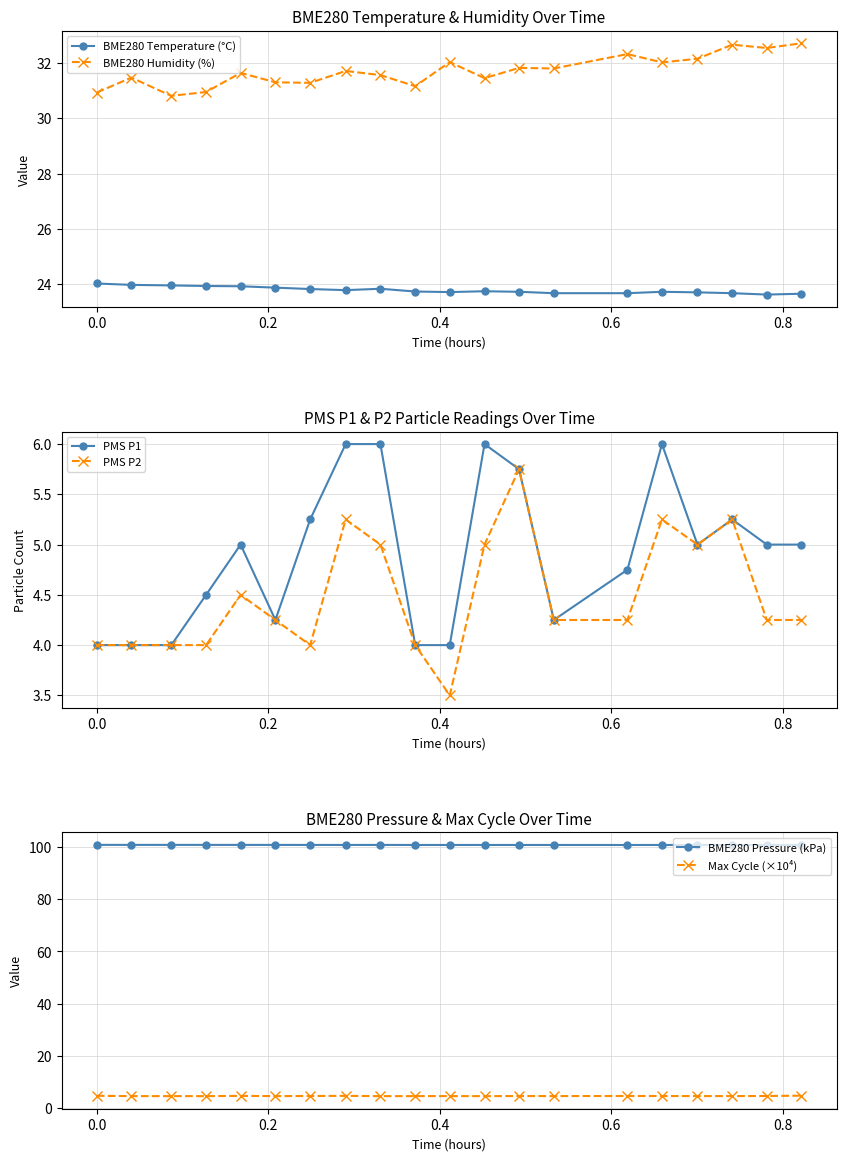

What is the average value of the PMS P2 series?

4.5